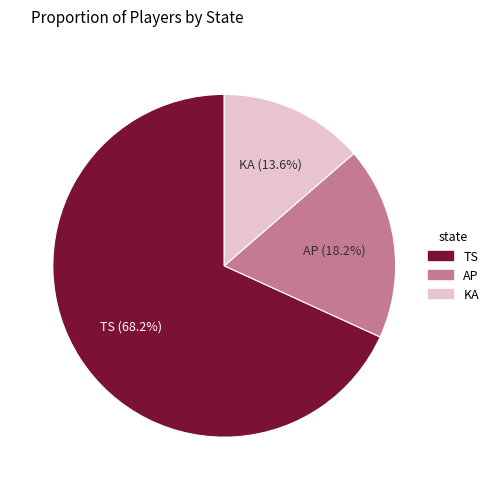

Which slice is the largest?

TS